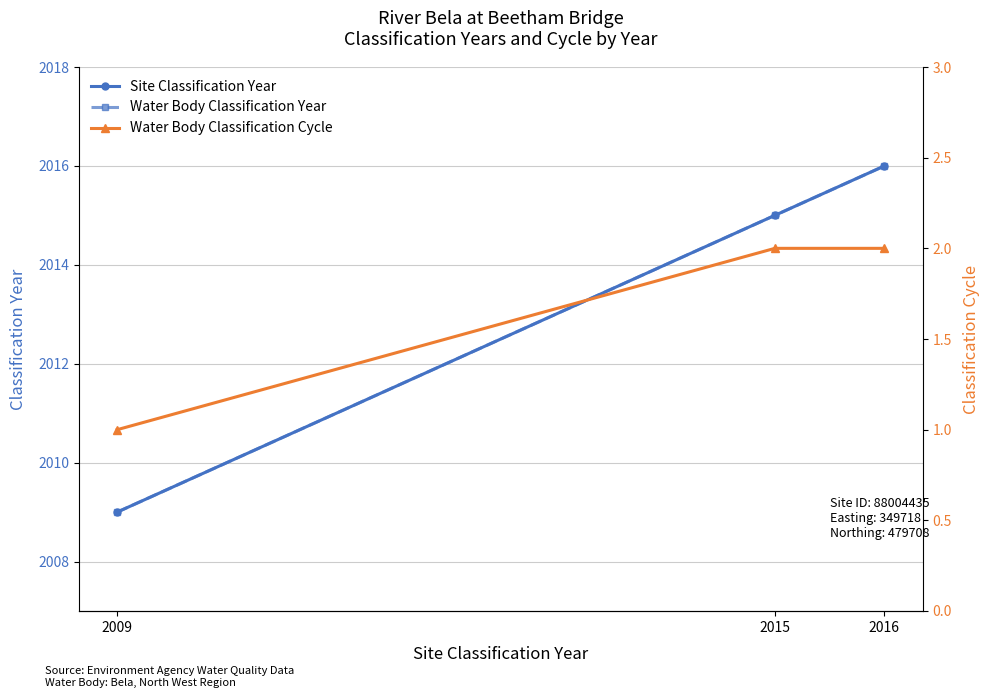

Between 2009 and 2015, which is larger?

2015